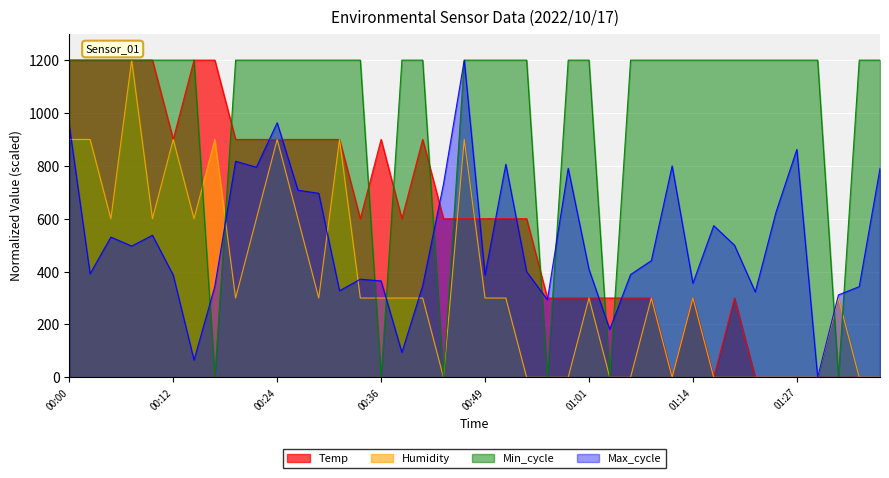

Between which two adjacent categories do Max_cycle and Min_cycle first intersect?

00:15 and 00:17